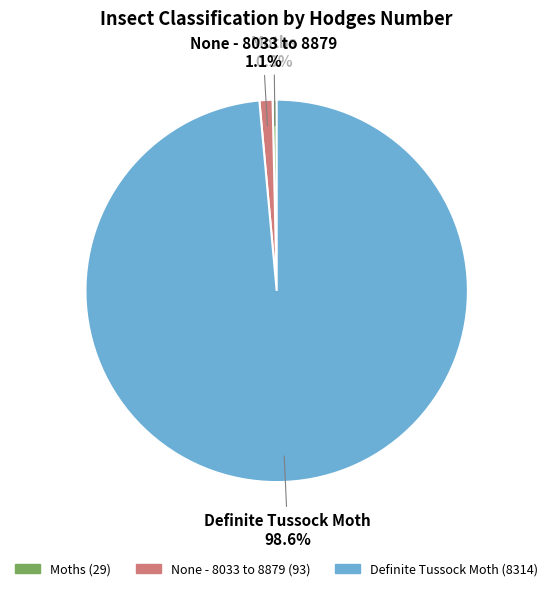

To the nearest percent, what is the difference between the largest and smallest slice percentages?

98%